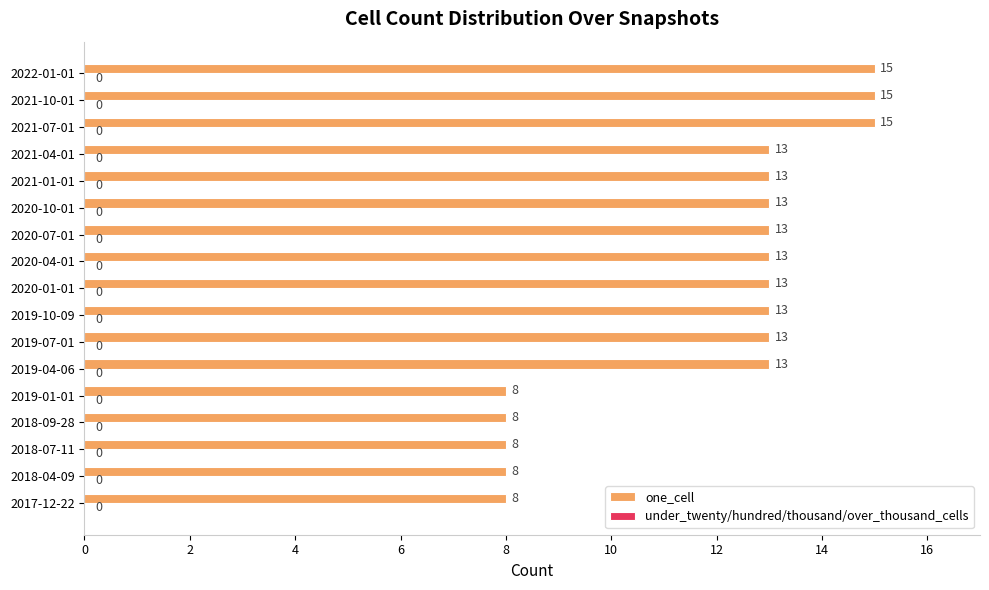

How many distinct data groups are displayed?

1